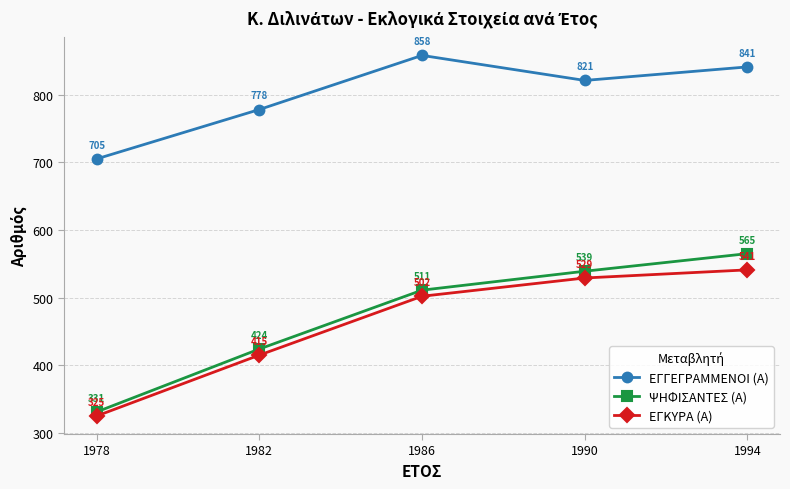

True or false: ΕΓΓΕΓΡΑΜΜΕΝΟΙ (Α) and ΕΓΚΥΡΑ (Α) intersect in this chart.

False